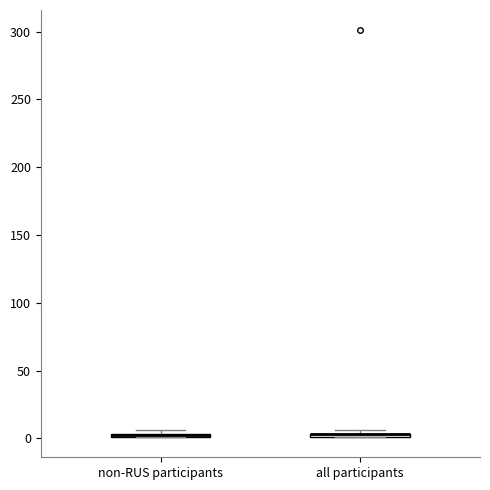

Where is the lower edge of the box for all participants on the y-axis? The values are not printed on the chart, so give them approximately, as read against the axis.

0